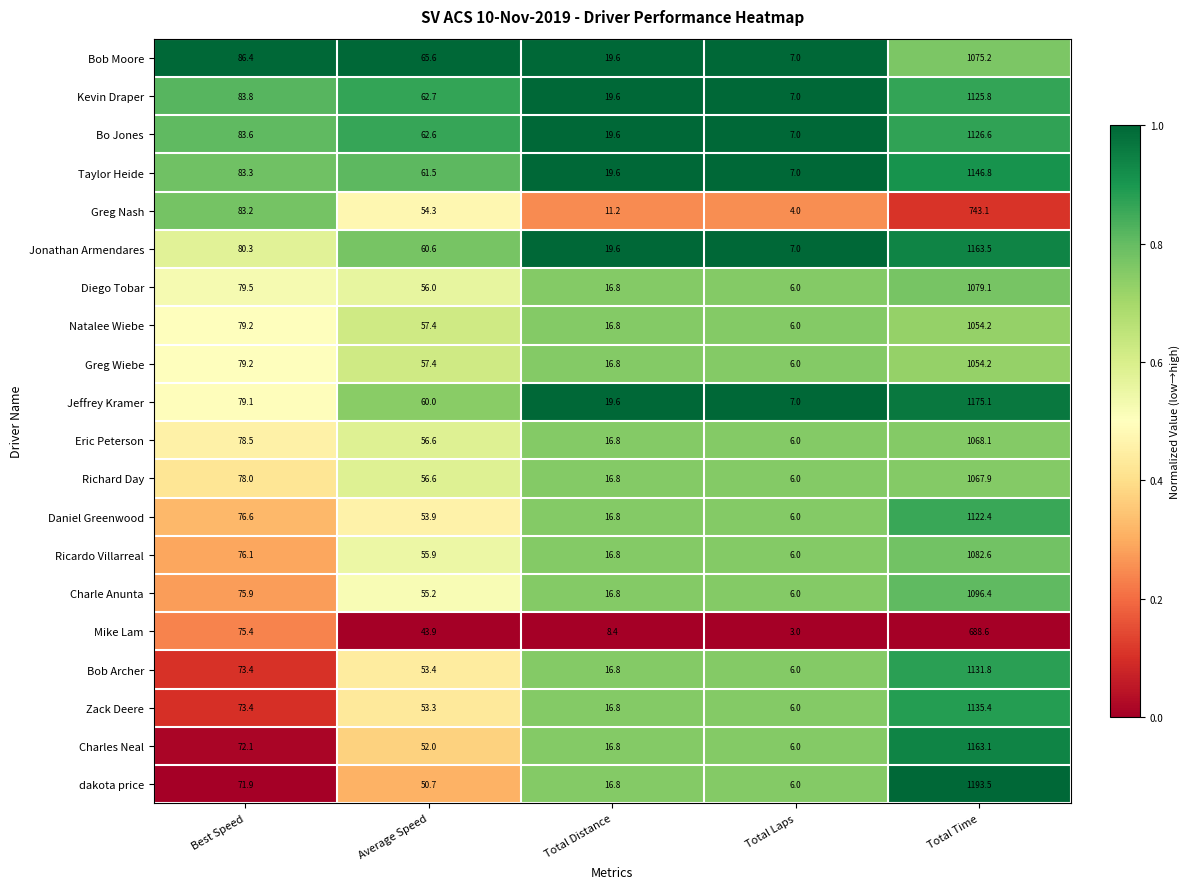

What is the sum of the Bob Archer values at Total Time and Total Laps?

1137.8